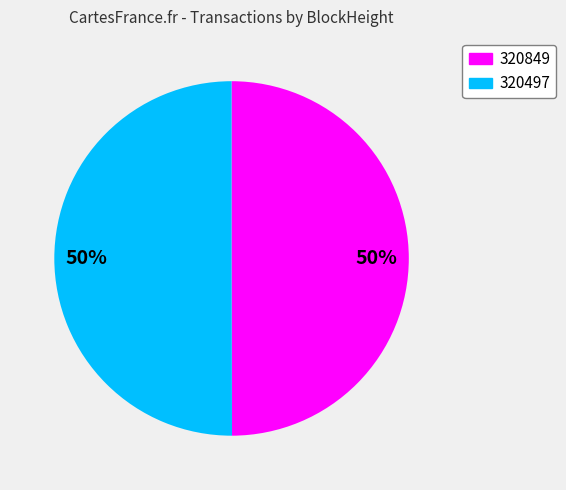

To the nearest percent, what is the average slice percentage?

50%